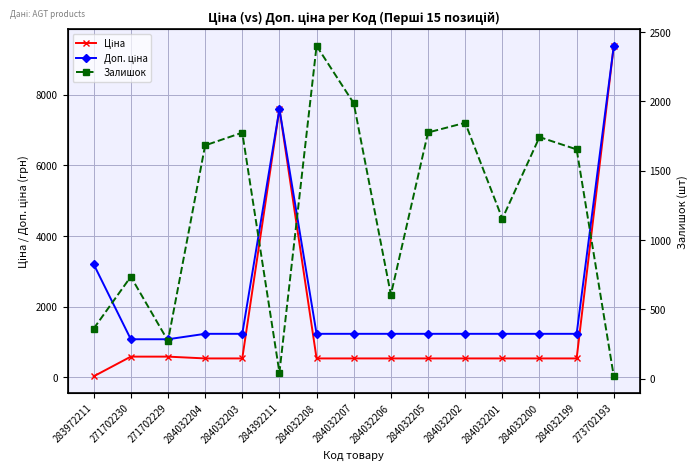

Is the value of Залишок at 284032201 greater than the value of Доп. ціна at 283972211?

No